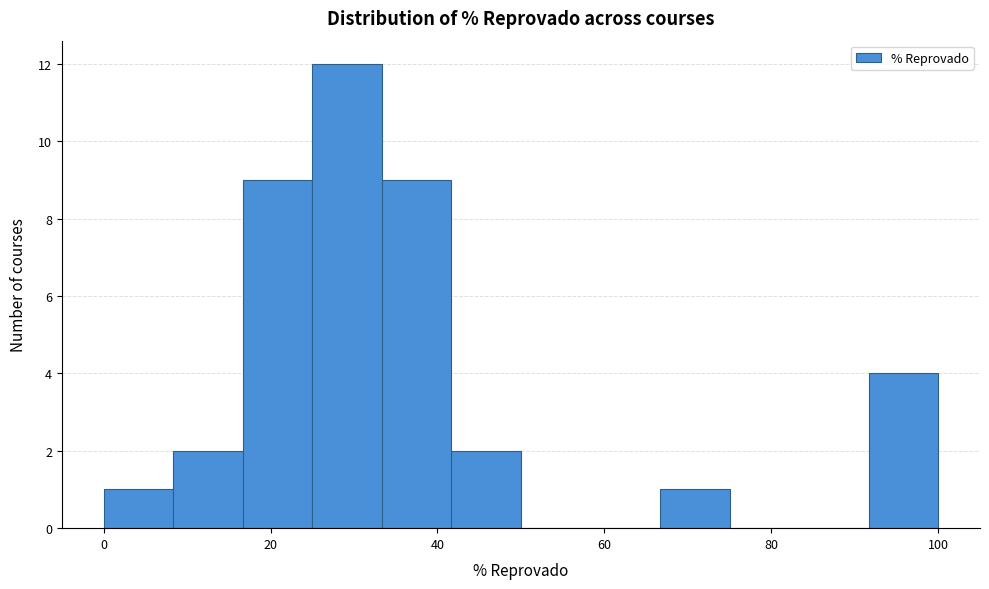

Over which range of the x-axis is the bar tallest?

26 to 34